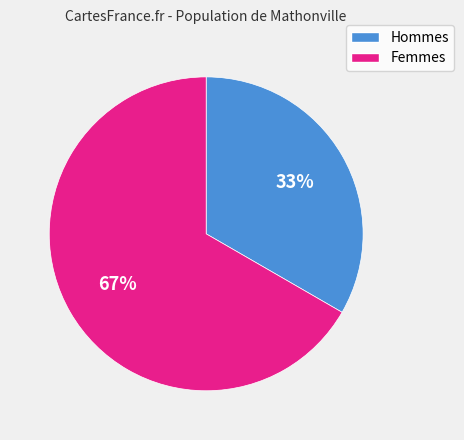

How many segments does this pie chart have?

2